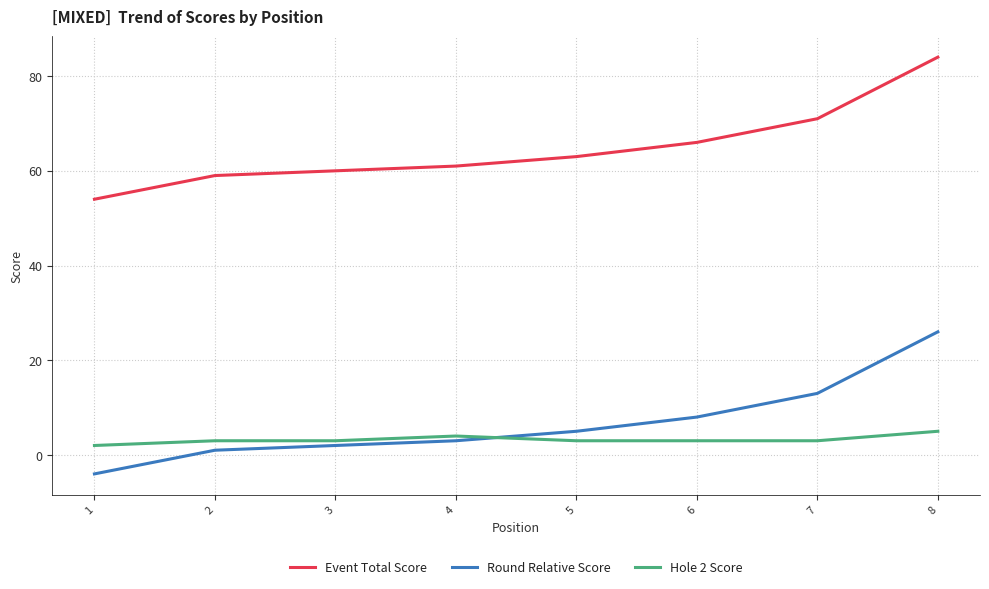

What is the difference between the maximum and second lowest values in the Round Relative Score series?

25